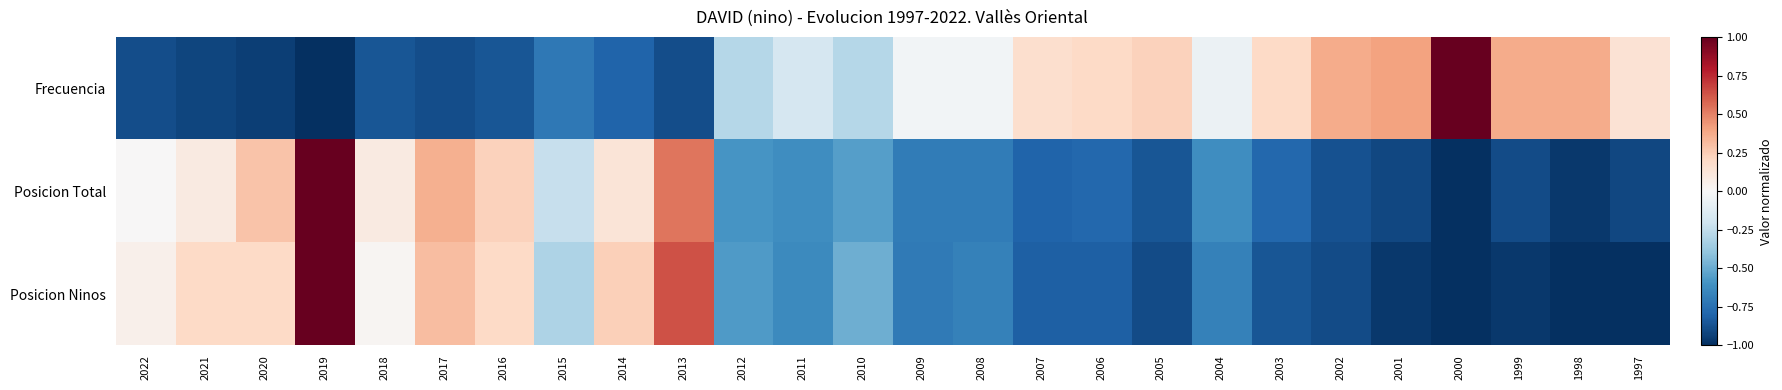

Rank the series by their maximum value, from lowest to highest.

Frecuencia, Posicion Total, Posicion Ninos